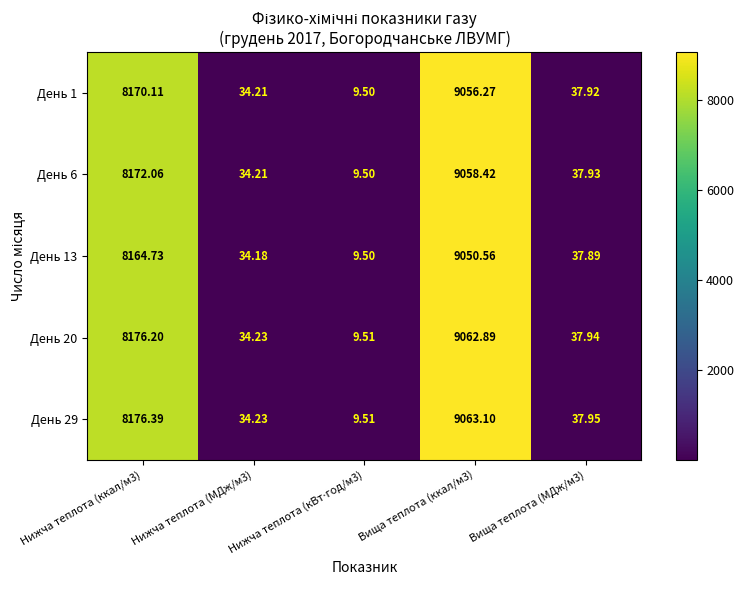

Count the number of categories in the chart.

5